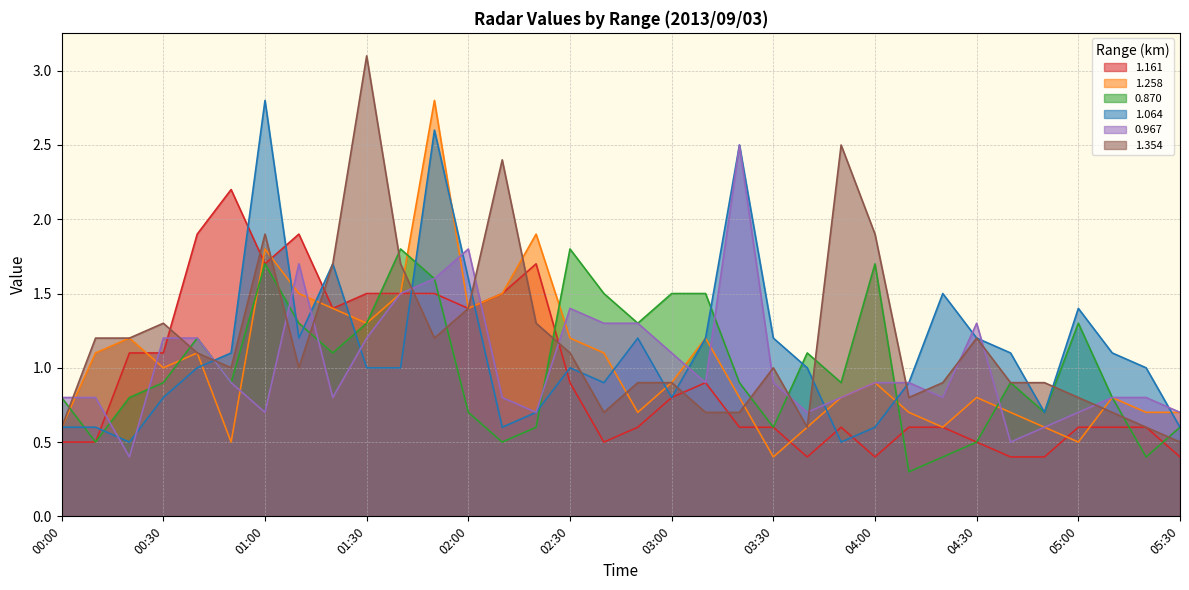

What is the total value across all series at 05:10?

4.8